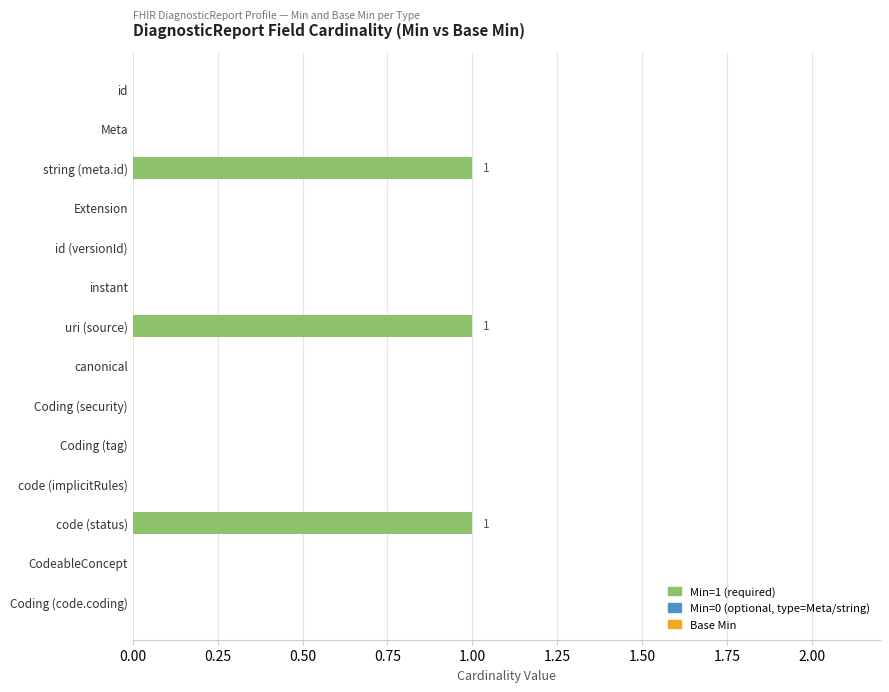

The chart shows a value of 1 at Coding (security). True or false?

False